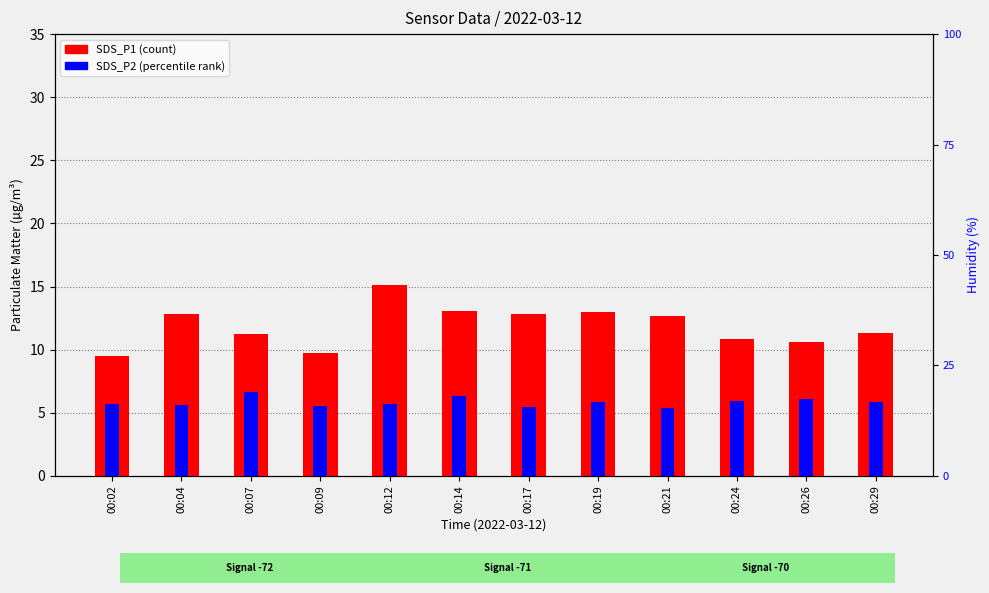

At which label does SDS_P2 (percentile) reach its peak?

00:07